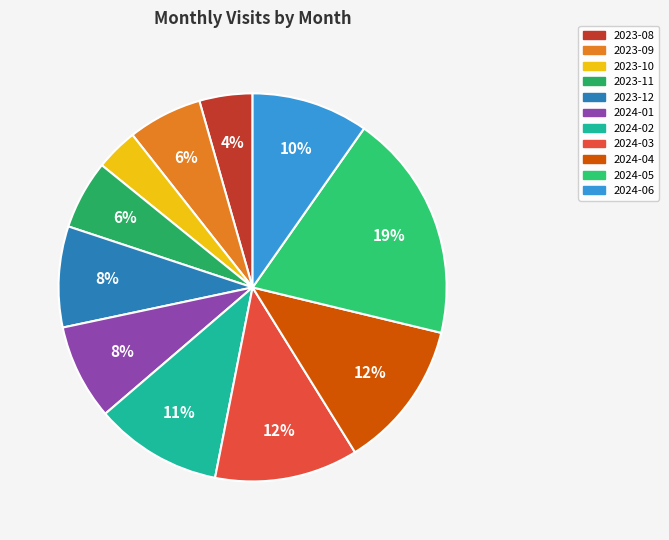

How many slices are in this pie chart?

11